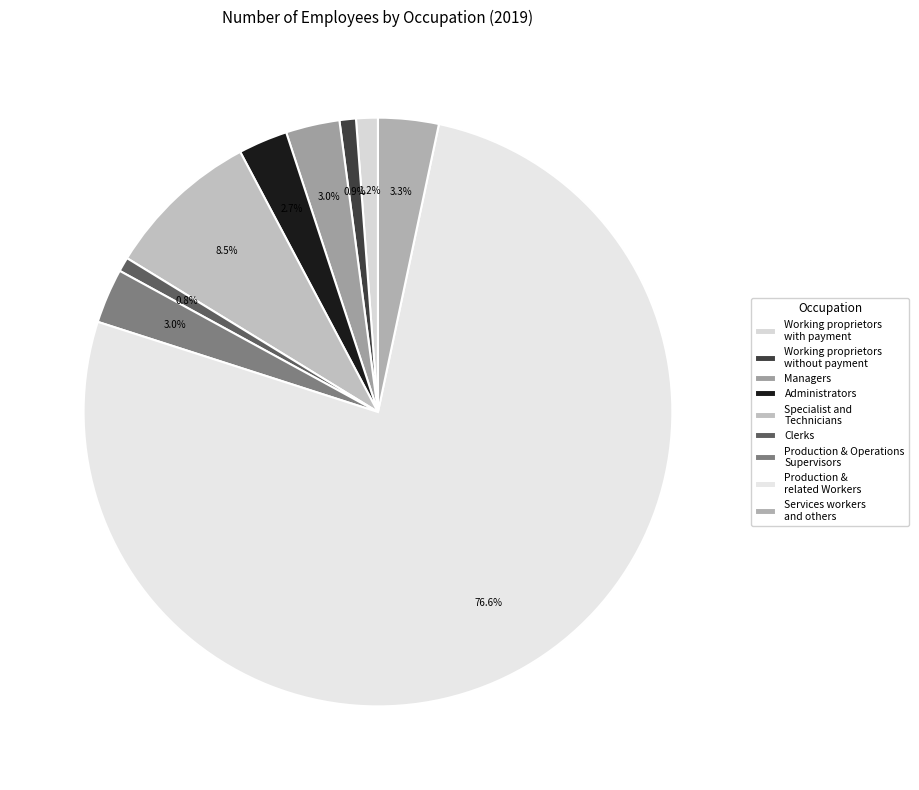

Count the number of slices in the pie.

9